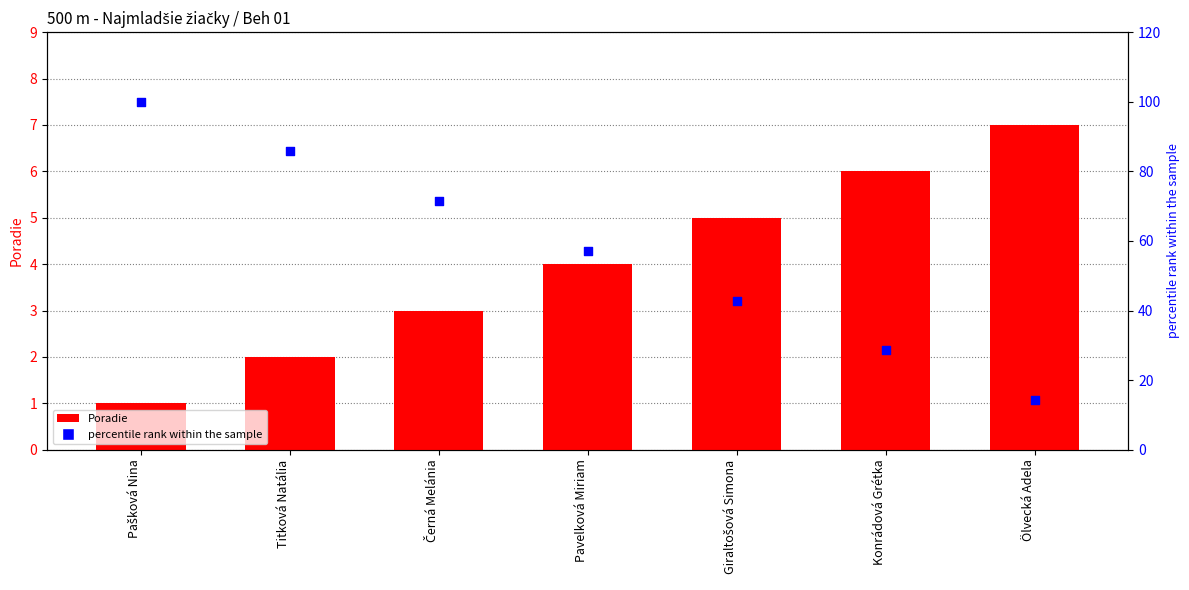

Which series reaches the maximum Y coordinate?

percentile rank within the sample